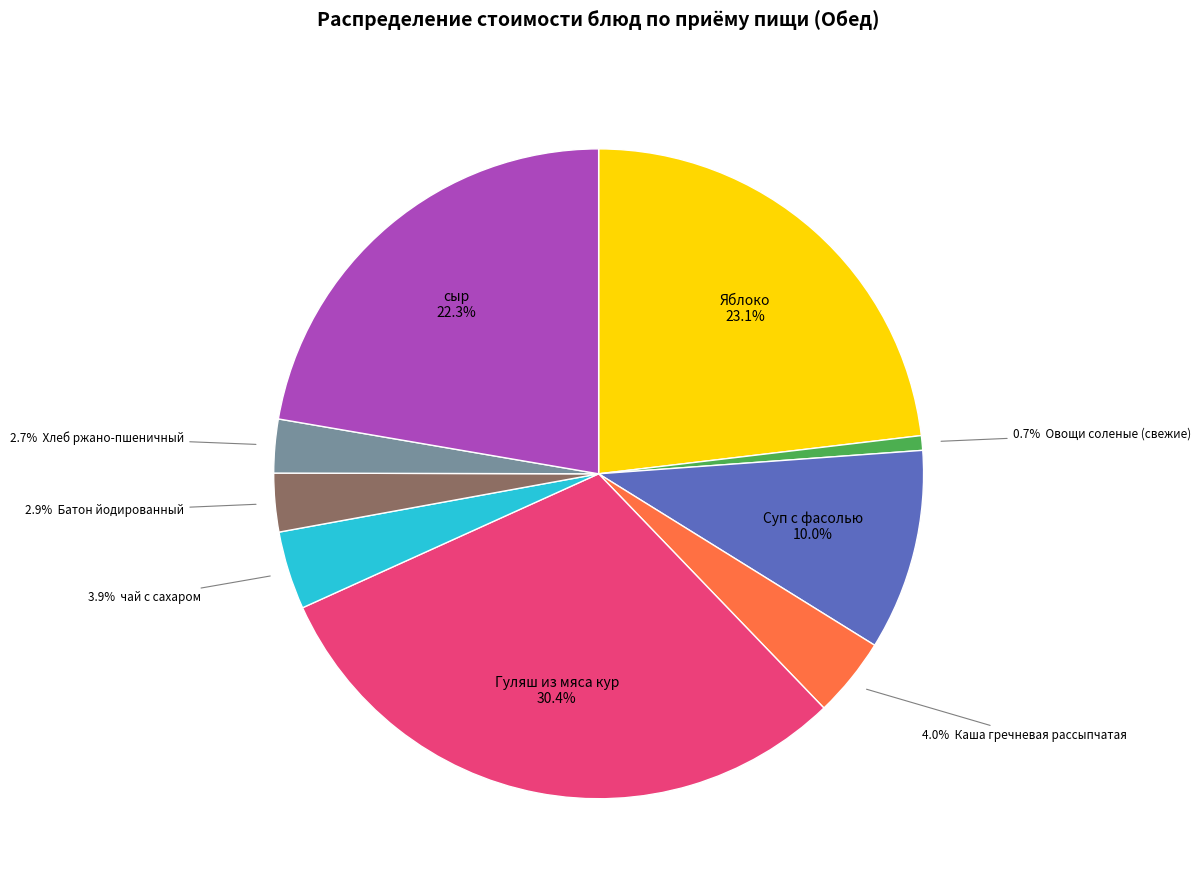

Is there any slice that represents more than half of the pie?

No